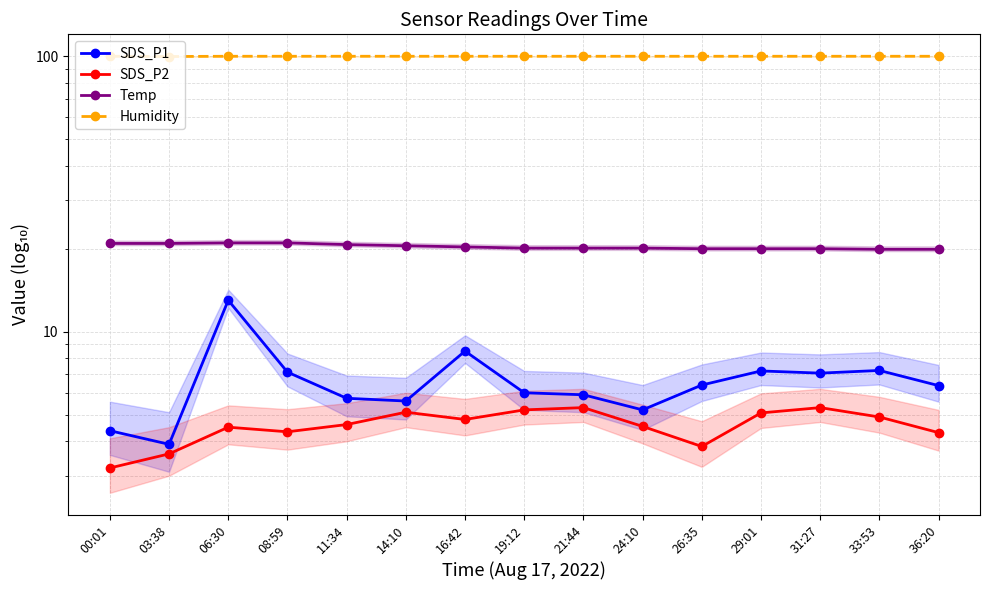

What is the sum of all SDS_P1 values?

99.6